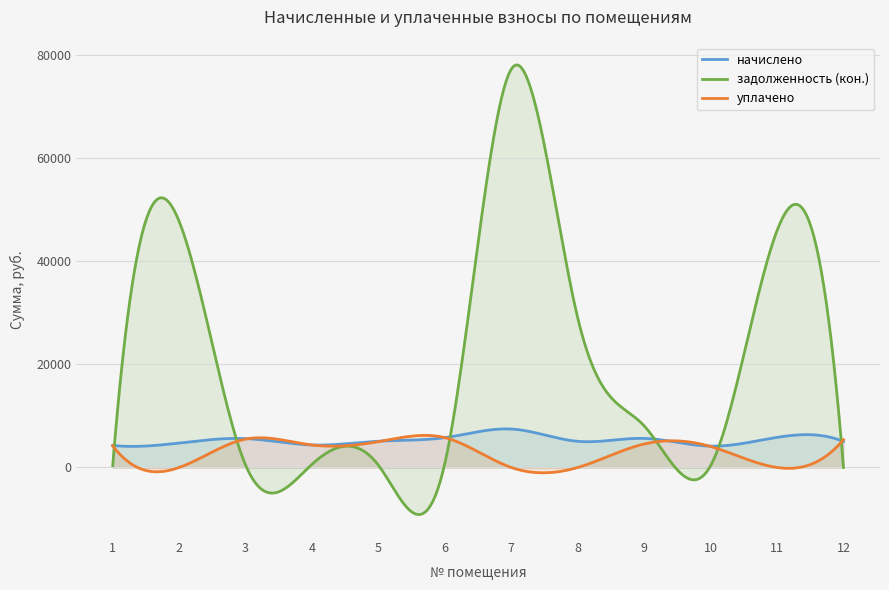

True or false: уплачено and начислено intersect in this chart.

True